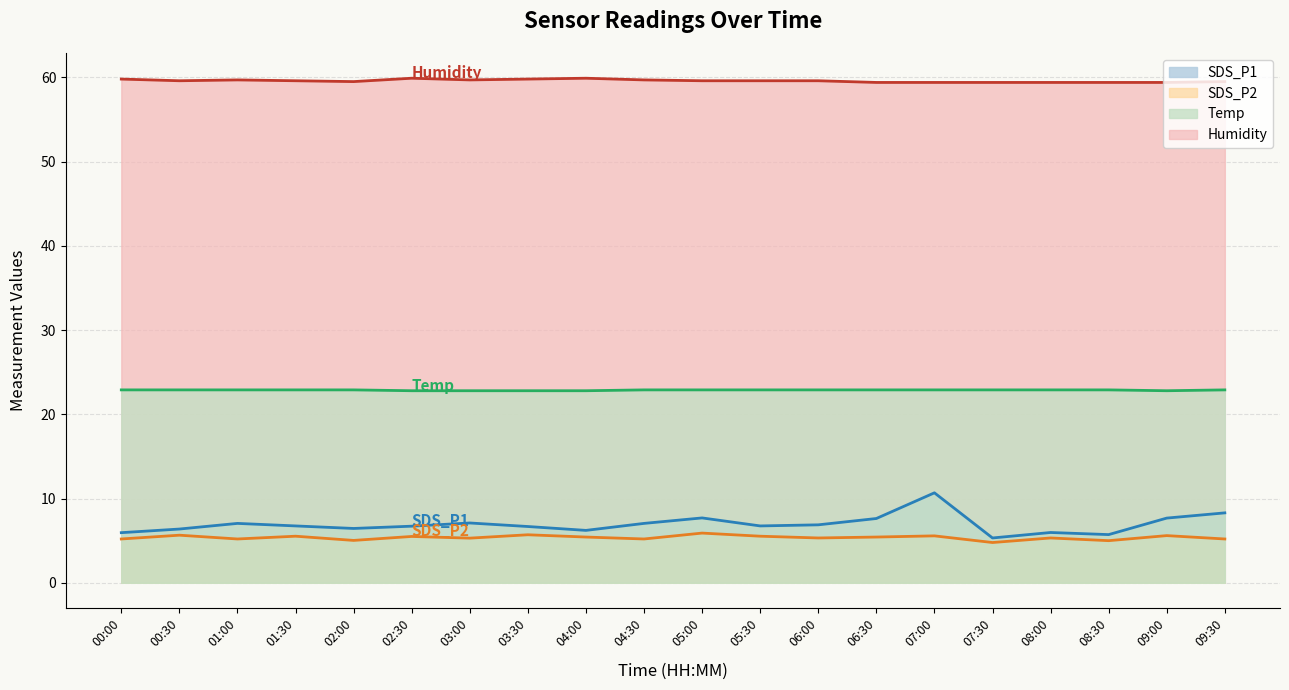

At which category does SDS_P1 reach its first local valley?

02:00